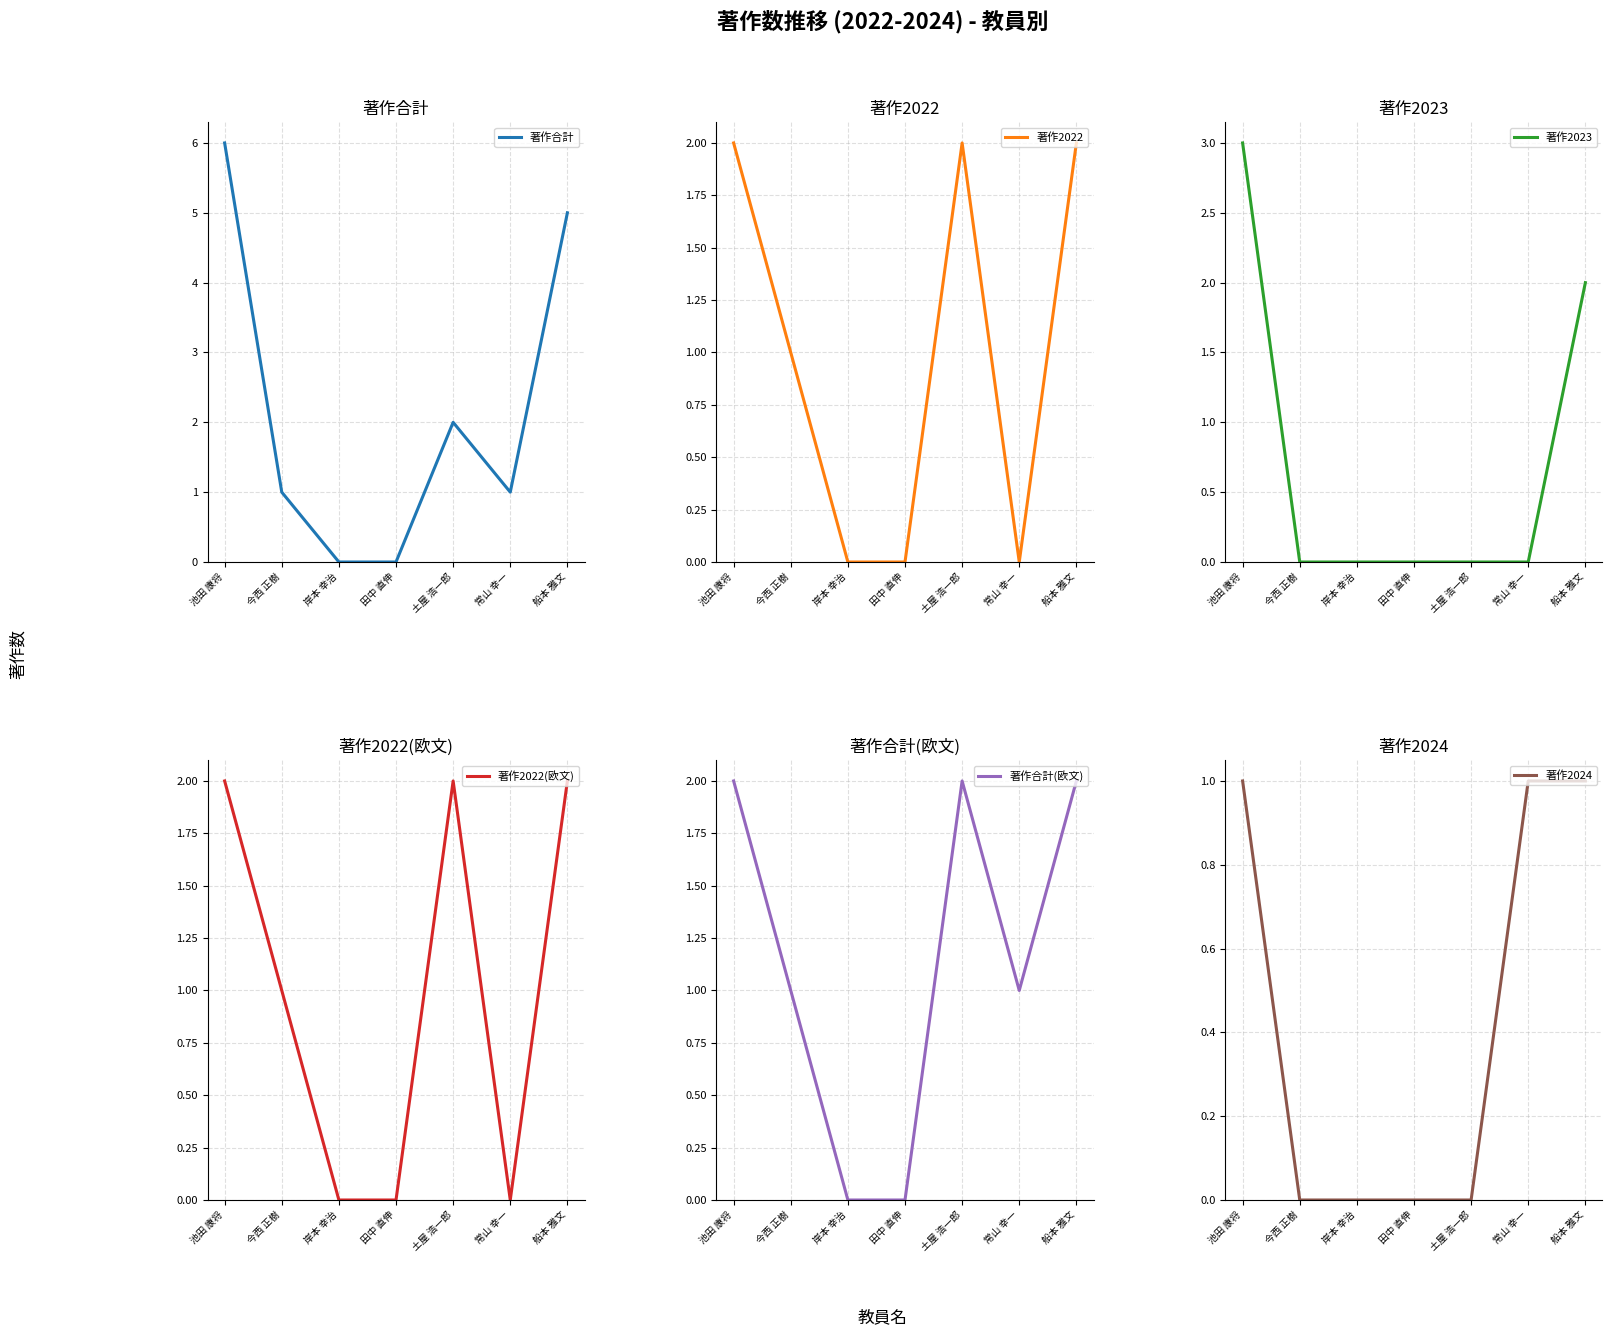

In 著作2022(欧文), how many points are higher than both neighbors (excluding endpoints)?

1